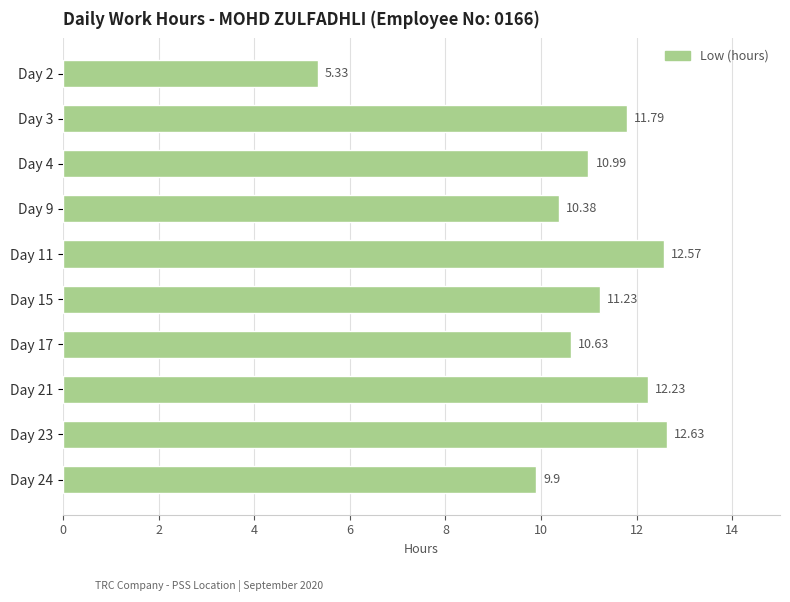

List the labels in order of value, smallest first.

Day 2, Day 24, Day 9, Day 17, Day 4, Day 15, Day 3, Day 21, Day 11, Day 23